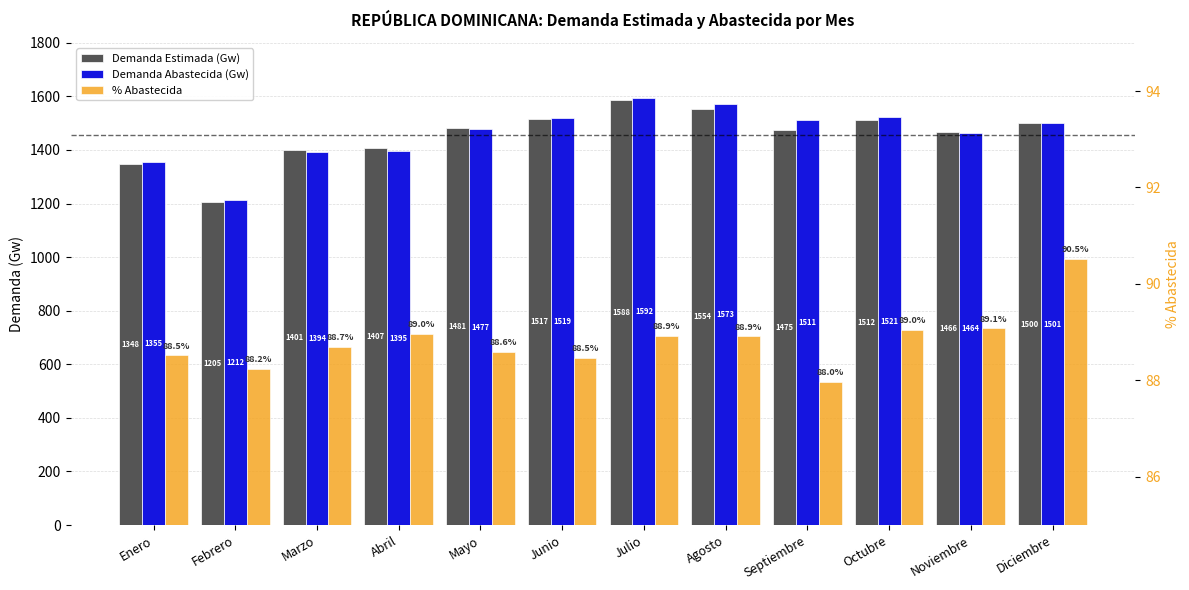

Reading left to right, transcribe all the data shown in this chart.

Demanda Estimada (Gw): 1347.5	1205.1	1400.7	1407.1	1481.0	1517.3	1587.8	1553.8	1475.4	1512.4	1465.5	1499.6
Demanda Abastecida (Gw): 1354.5	1211.9	1393.8	1395.4	1477.4	1518.9	1592.4	1573.2	1511.0	1521.4	1464.2	1500.6
% Abastecida: 88.5	88.2	88.7	89.0	88.6	88.5	88.9	88.9	88.0	89.0	89.1	90.5